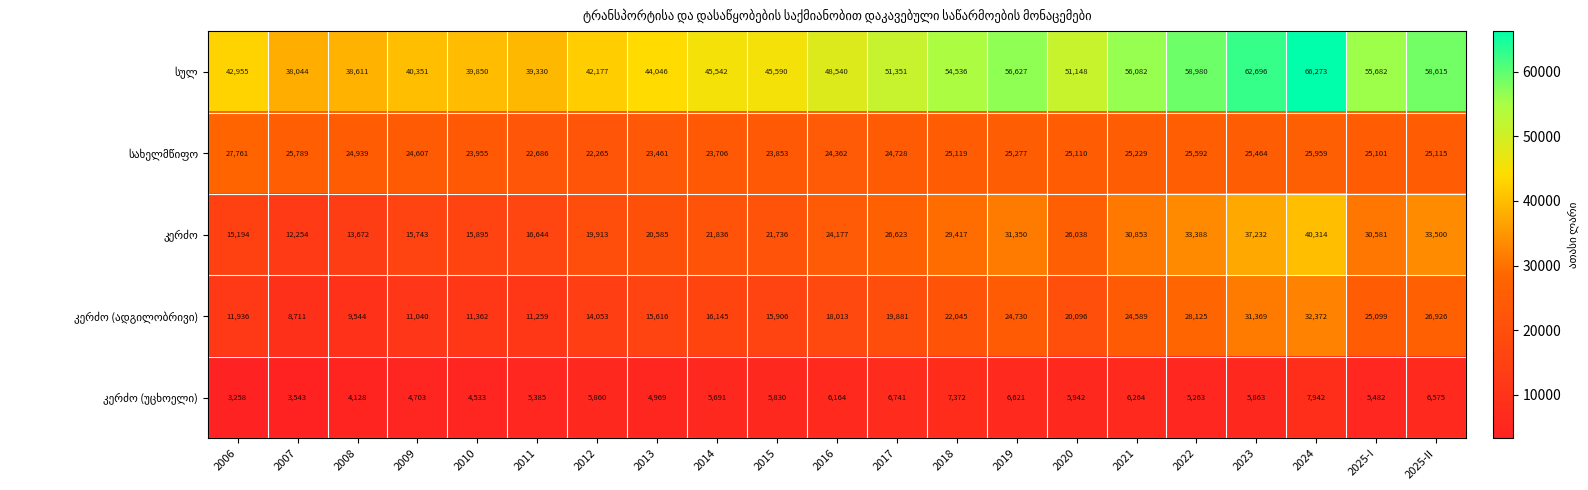

What is the difference between the highest and lowest values at 2007?

34501